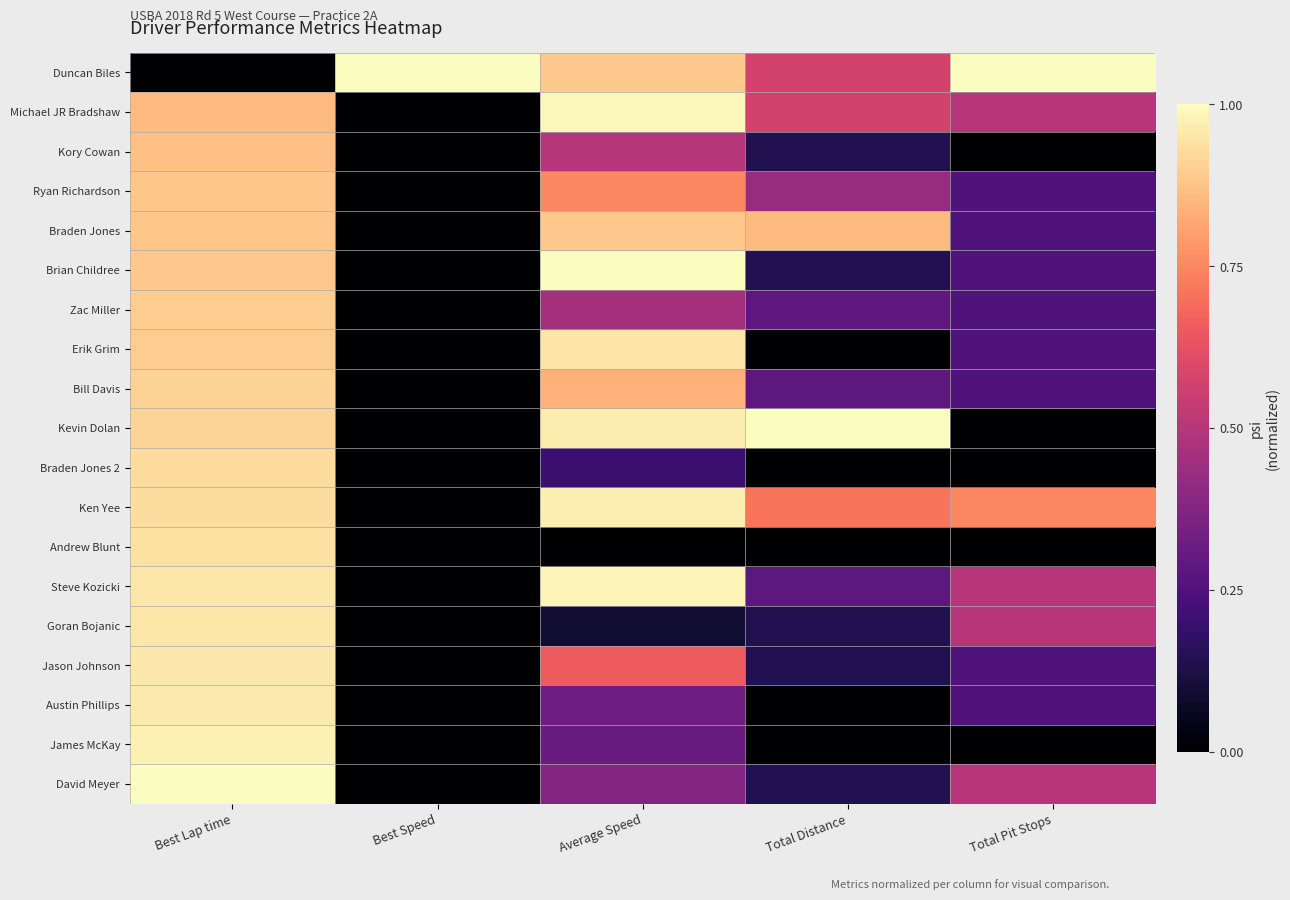

Reading left to right, transcribe all the data shown in this chart.

Duncan Biles: Best Lap time=0.0	Best Speed=1.0	Average Speed=0.9	Total Distance=0.6	Total Pit Stops=1.0
Michael JR Bradshaw: Best Lap time=0.9	Best Speed=0.0	Average Speed=1.0	Total Distance=0.6	Total Pit Stops=0.5
Kory Cowan: Best Lap time=0.9	Best Speed=0.0	Average Speed=0.5	Total Distance=0.1	Total Pit Stops=0.0
Ryan Richardson: Best Lap time=0.9	Best Speed=0.0	Average Speed=0.8	Total Distance=0.4	Total Pit Stops=0.2
Braden Jones: Best Lap time=0.9	Best Speed=0.0	Average Speed=0.9	Total Distance=0.9	Total Pit Stops=0.2
Brian Childree: Best Lap time=0.9	Best Speed=0.0	Average Speed=1.0	Total Distance=0.1	Total Pit Stops=0.2
Zac Miller: Best Lap time=0.9	Best Speed=0.0	Average Speed=0.5	Total Distance=0.3	Total Pit Stops=0.2
Erik Grim: Best Lap time=0.9	Best Speed=0.0	Average Speed=0.9	Total Distance=0.0	Total Pit Stops=0.2
Bill Davis: Best Lap time=0.9	Best Speed=0.0	Average Speed=0.8	Total Distance=0.3	Total Pit Stops=0.2
Kevin Dolan: Best Lap time=0.9	Best Speed=0.0	Average Speed=1.0	Total Distance=1.0	Total Pit Stops=0.0
Braden Jones 2: Best Lap time=0.9	Best Speed=0.0	Average Speed=0.2	Total Distance=0.0	Total Pit Stops=0.0
Ken Yee: Best Lap time=0.9	Best Speed=0.0	Average Speed=1.0	Total Distance=0.7	Total Pit Stops=0.8
Andrew Blunt: Best Lap time=0.9	Best Speed=0.0	Average Speed=0.0	Total Distance=0.0	Total Pit Stops=0.0
Steve Kozicki: Best Lap time=1.0	Best Speed=0.0	Average Speed=1.0	Total Distance=0.3	Total Pit Stops=0.5
Goran Bojanic: Best Lap time=1.0	Best Speed=0.0	Average Speed=0.1	Total Distance=0.1	Total Pit Stops=0.5
Jason Johnson: Best Lap time=1.0	Best Speed=0.0	Average Speed=0.7	Total Distance=0.1	Total Pit Stops=0.2
Austin Phillips: Best Lap time=1.0	Best Speed=0.0	Average Speed=0.3	Total Distance=0.0	Total Pit Stops=0.2
James McKay: Best Lap time=1.0	Best Speed=0.0	Average Speed=0.3	Total Distance=0.0	Total Pit Stops=0.0
David Meyer: Best Lap time=1.0	Best Speed=0.0	Average Speed=0.4	Total Distance=0.1	Total Pit Stops=0.5